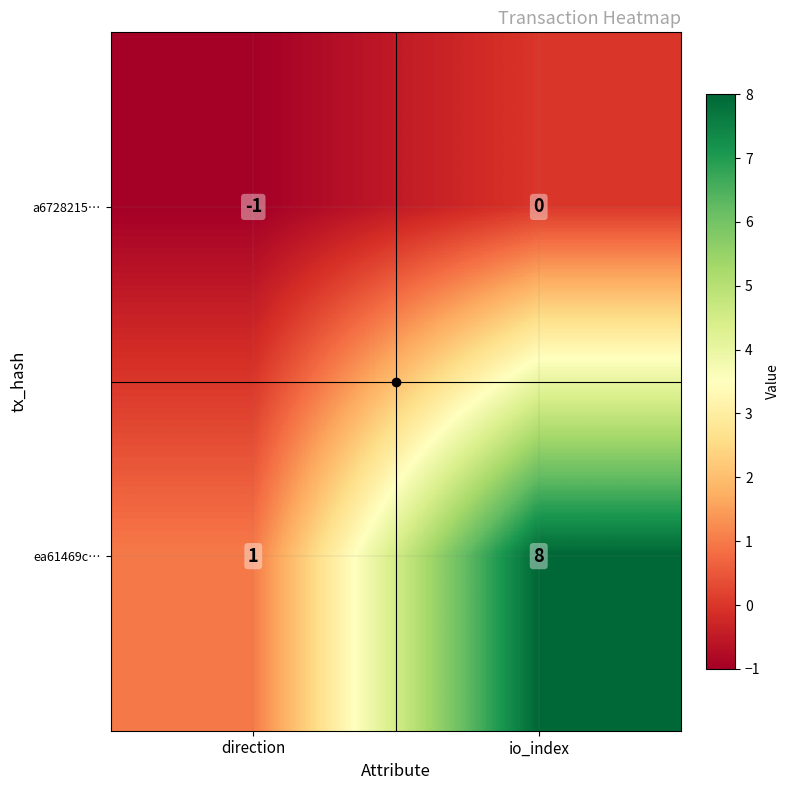

Which series has the largest total across all categories?

ea61469c…